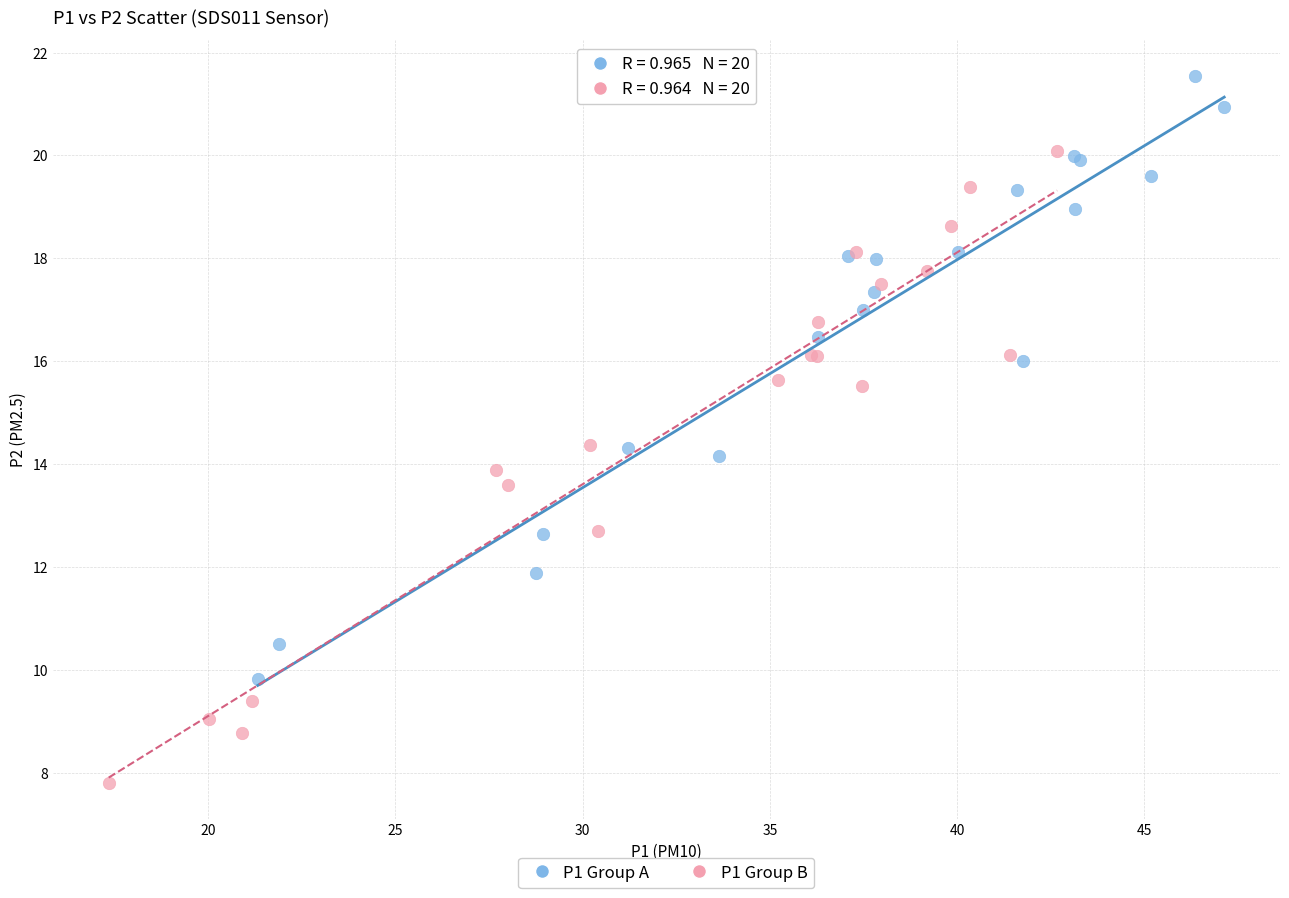

Which series contains the highest Y value?

P1 Group A